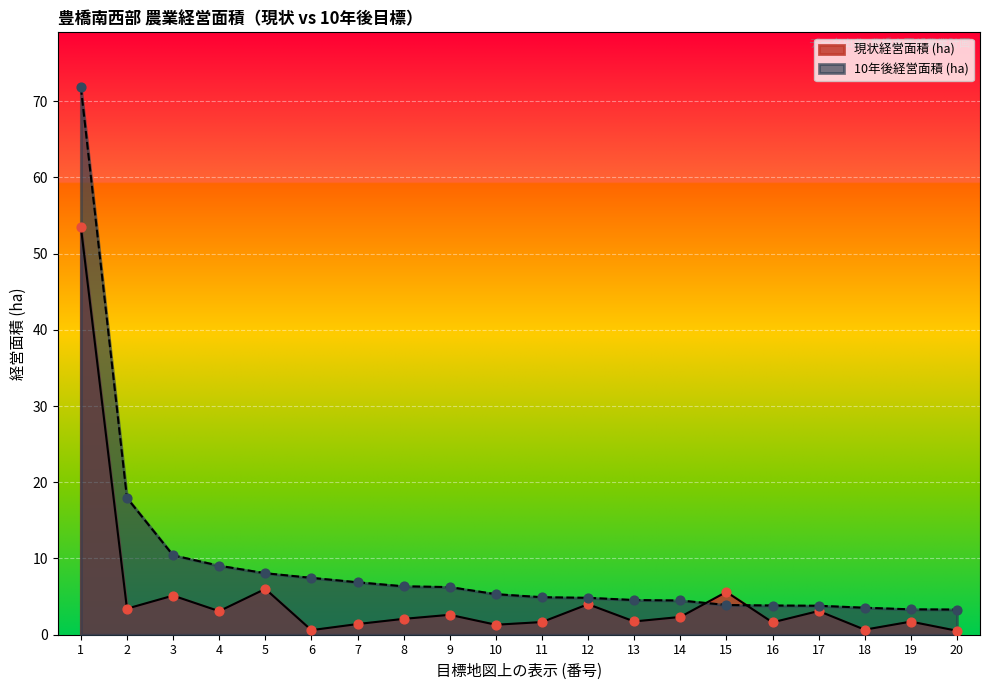

Is the value of 10年後経営面積 (ha) at 20 greater than the value of 現状経営面積 (ha) at 9?

Yes